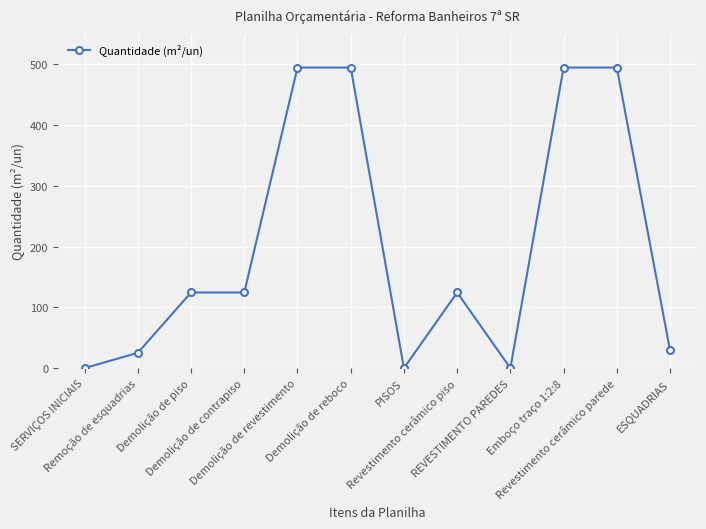

What is the value of the 5th point from the left?

494.5